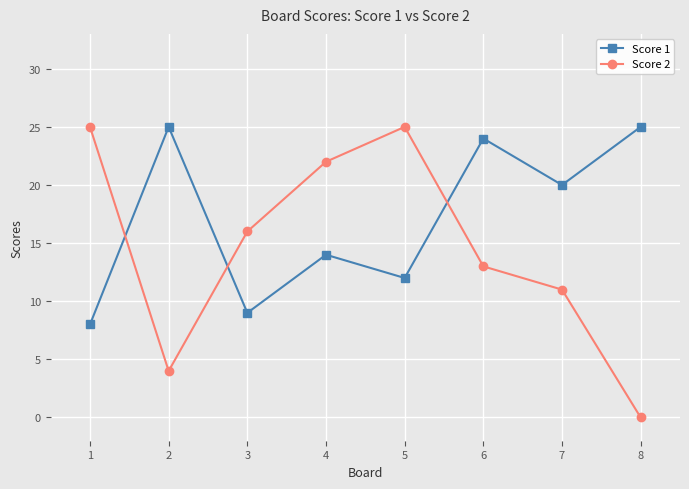

Which series has the largest total across all categories?

Score 1